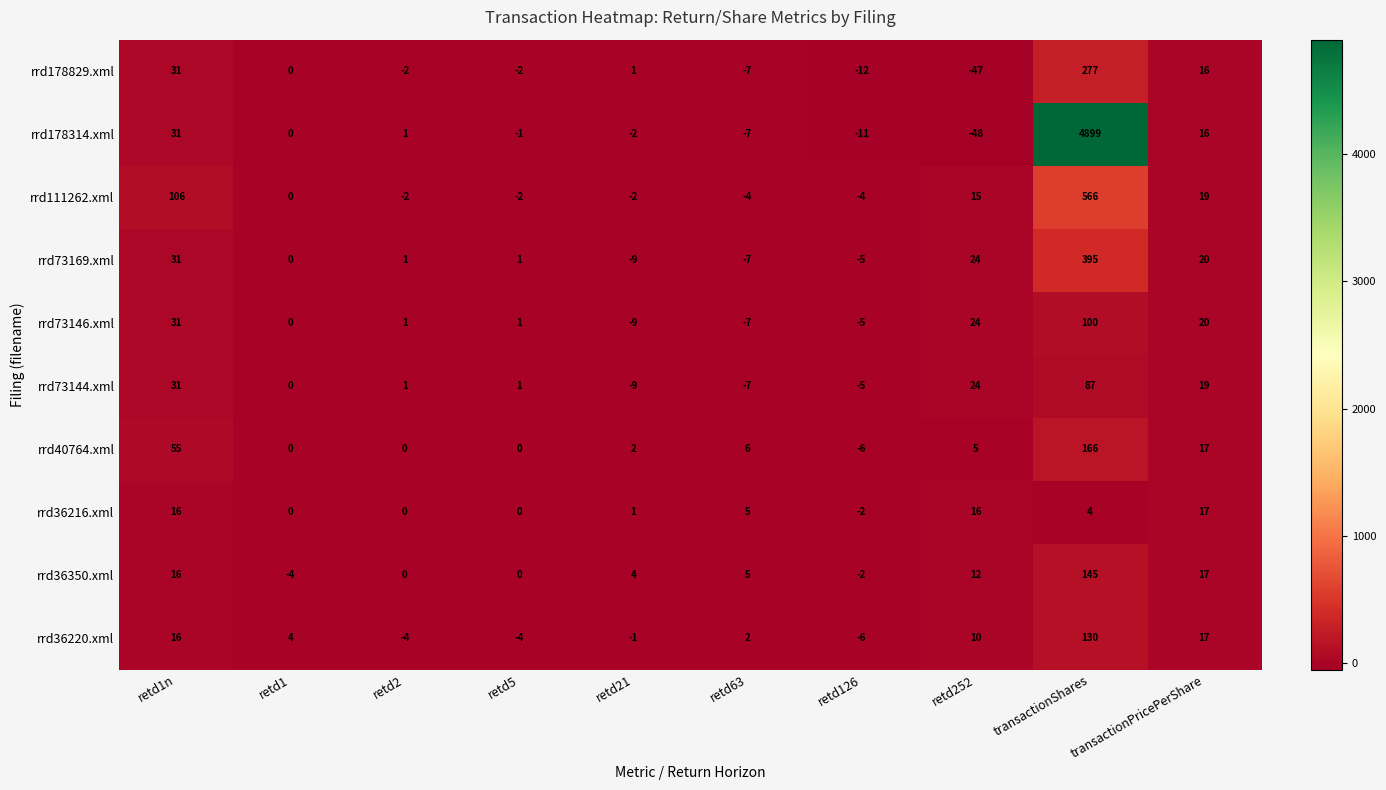

The rrd36216.xml series shows 1 at retd21. True or false?

True